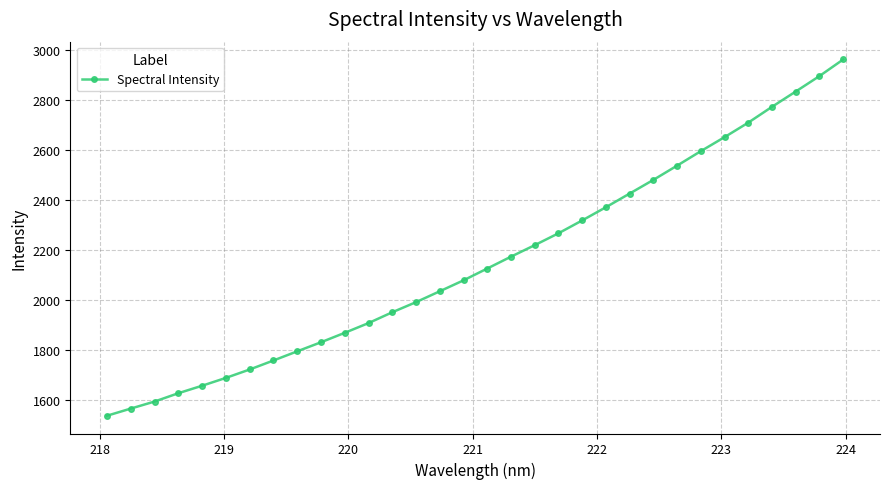

Reading left to right, what are all the values shown in this chart?

1538.2	1566.6	1594.8	1628.0	1657.9	1689.2	1722.7	1758.7	1795.2	1831.5	1869.2	1908.0	1951.2	1991.6	2035.1	2078.7	2126.0	2173.3	2219.3	2266.7	2318.1	2370.9	2425.4	2480.1	2537.0	2594.8	2650.8	2708.8	2771.9	2832.9	2894.7	2960.9